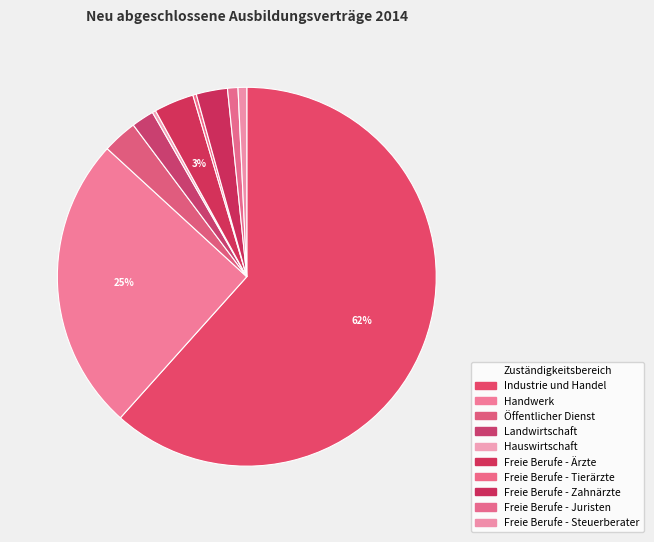

Does any single category account for the majority?

Yes